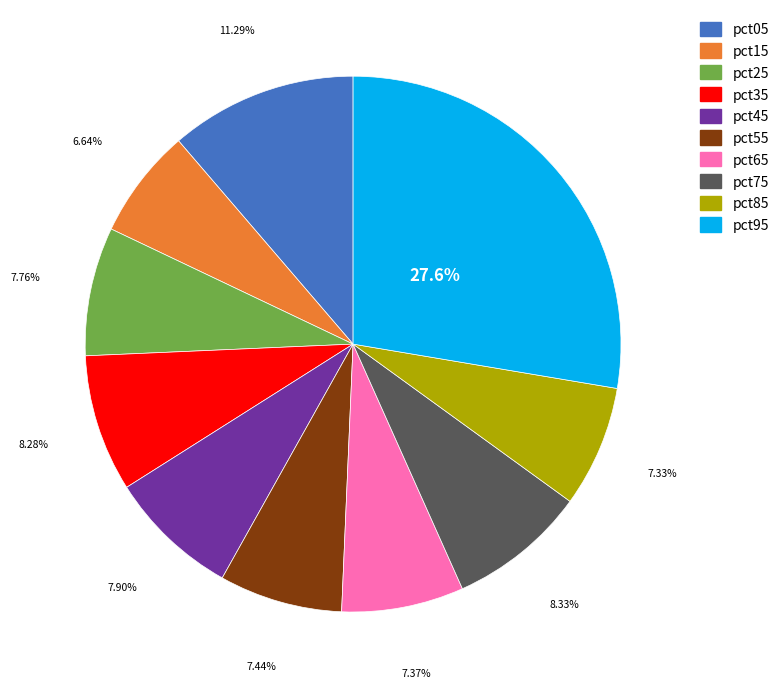

Is pct25 the majority of the pie?

No